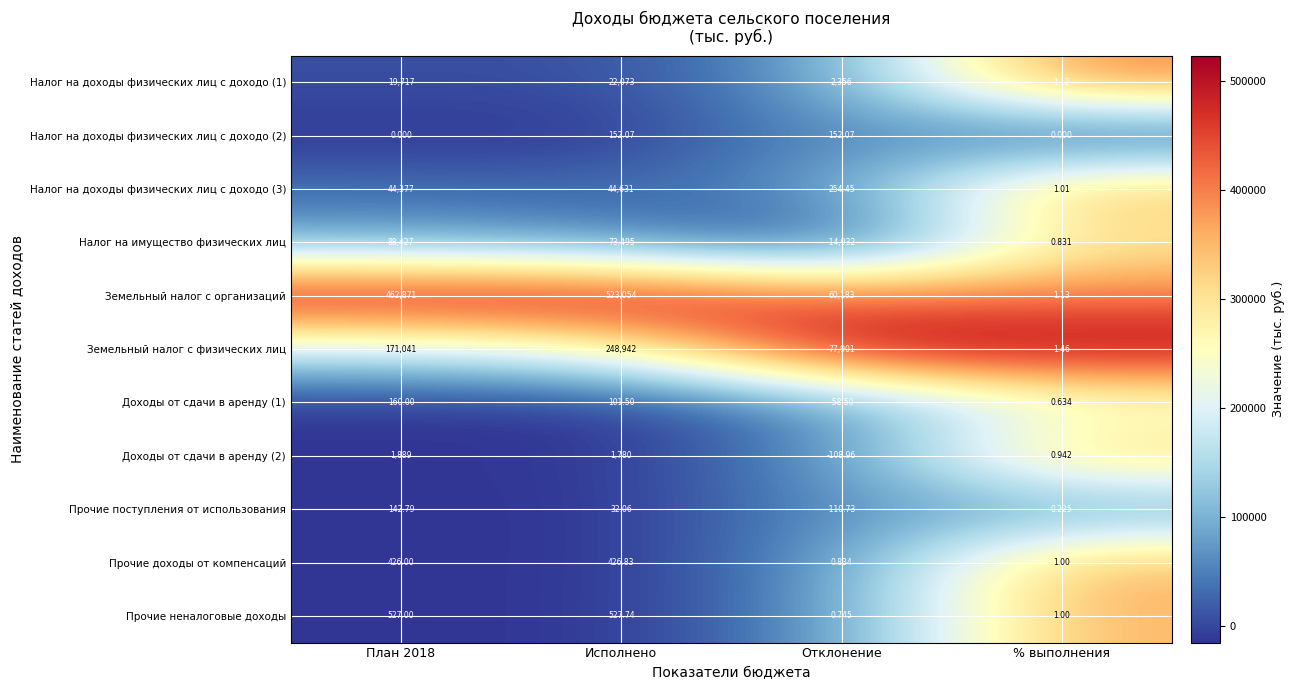

Which category has the lowest value in the Налог на имущество физических лиц series?

Отклонение